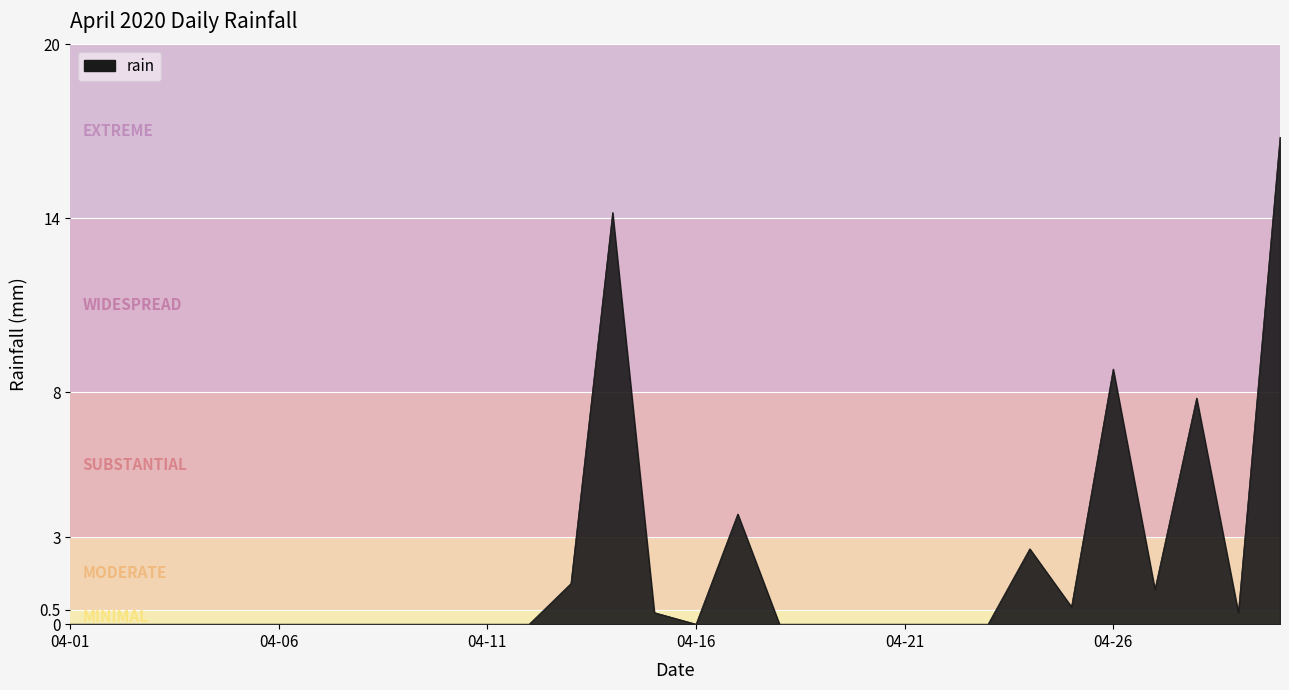

What is the difference between the maximum and minimum values?

16.8